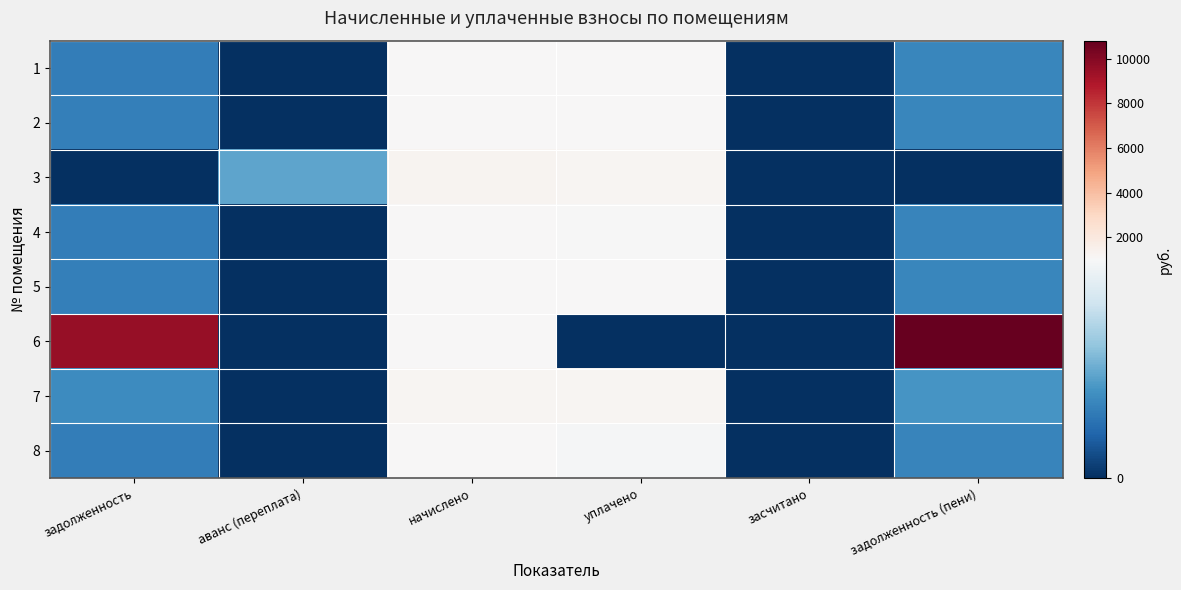

Which series has the largest range (max minus min)?

6